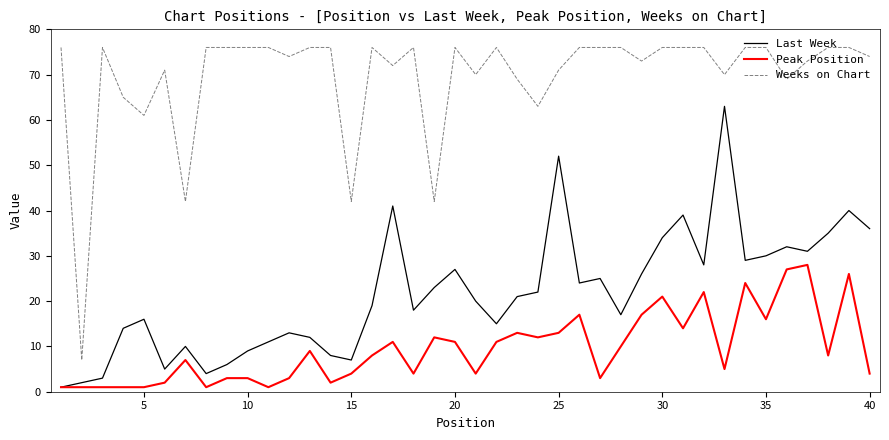

What is the minimum value shown in the chart?

1